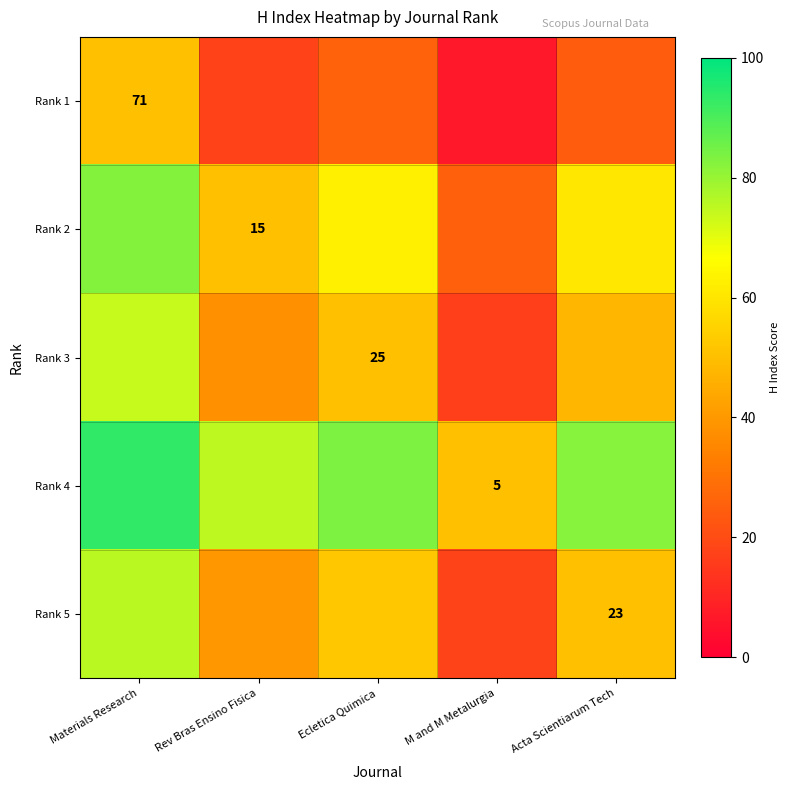

Is the value of Rank 3 at Ecletica Quimica greater than the value of Rank 2 at Rev Bras Ensino Fisica?

Yes